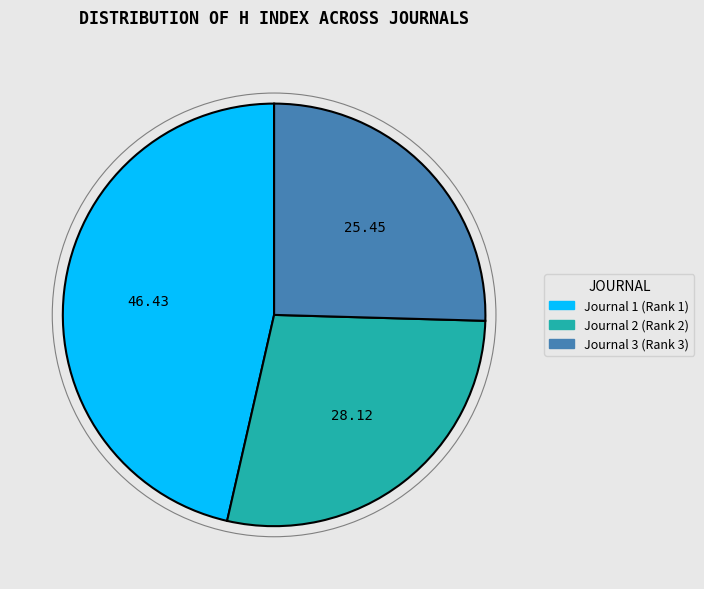

What is the largest slice in the pie chart?

Journal 1 (Rank 1)